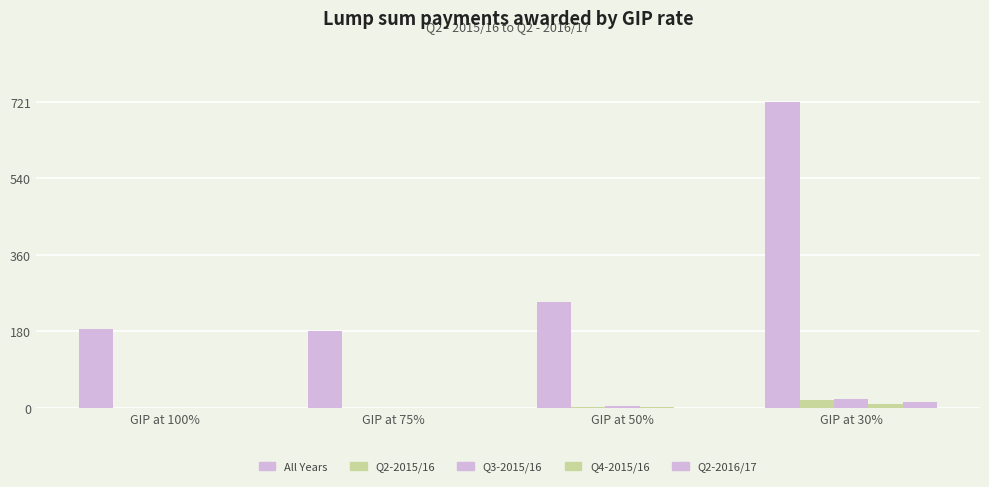

Which series has the widest spread of values?

All Years